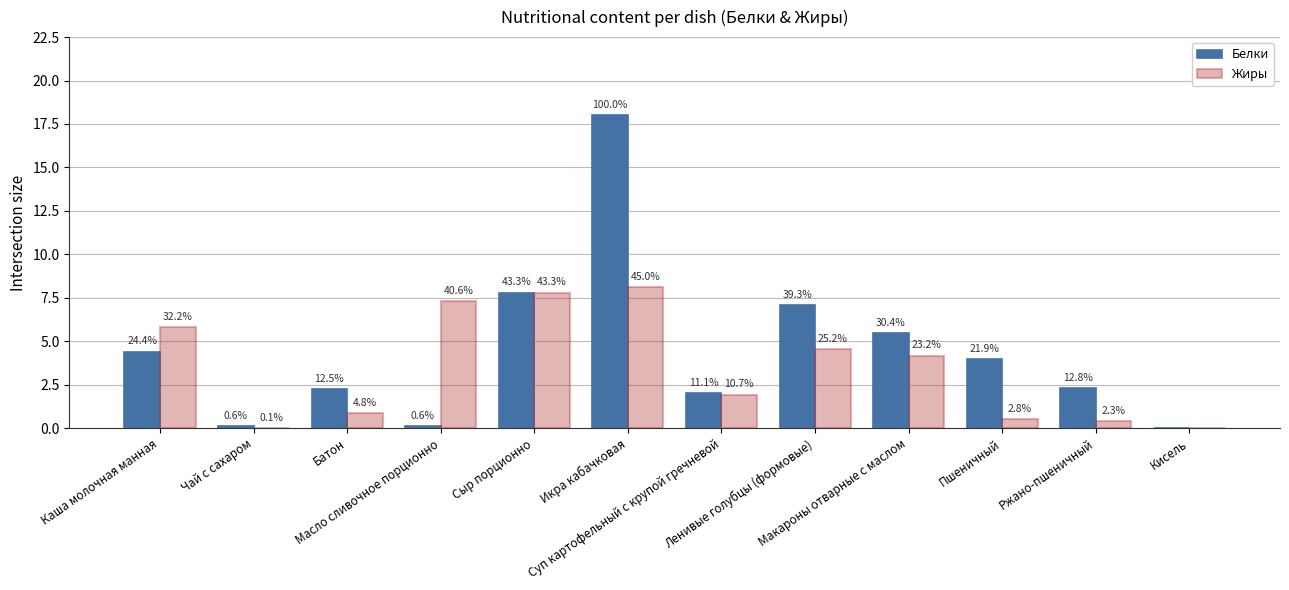

Is the value of Жиры at Батон greater than the value of Белки at Каша молочная манная?

No